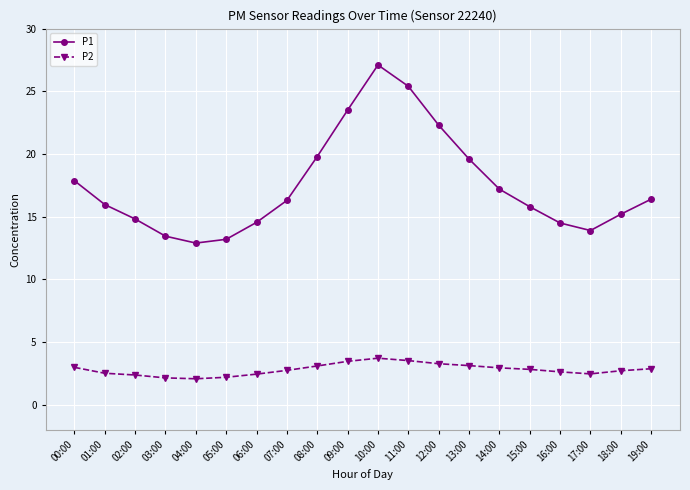

Is the value of P1 at 11:00 greater than the value of P2 at 08:00?

Yes